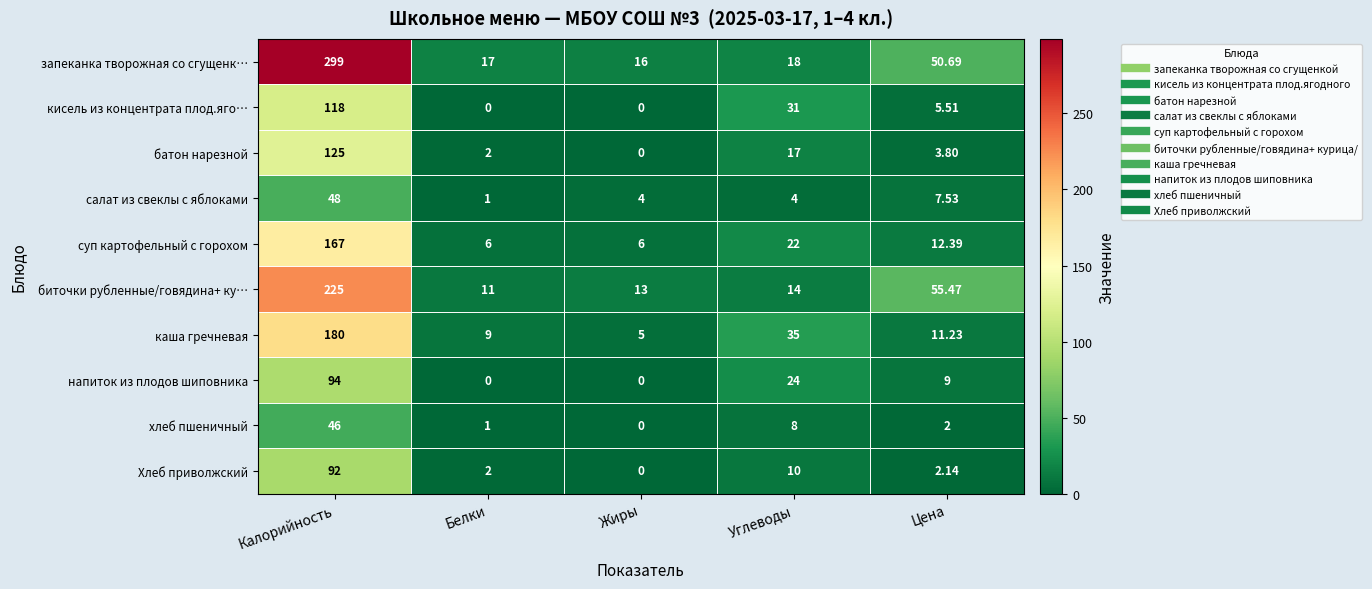

How many series are shown in this chart?

10